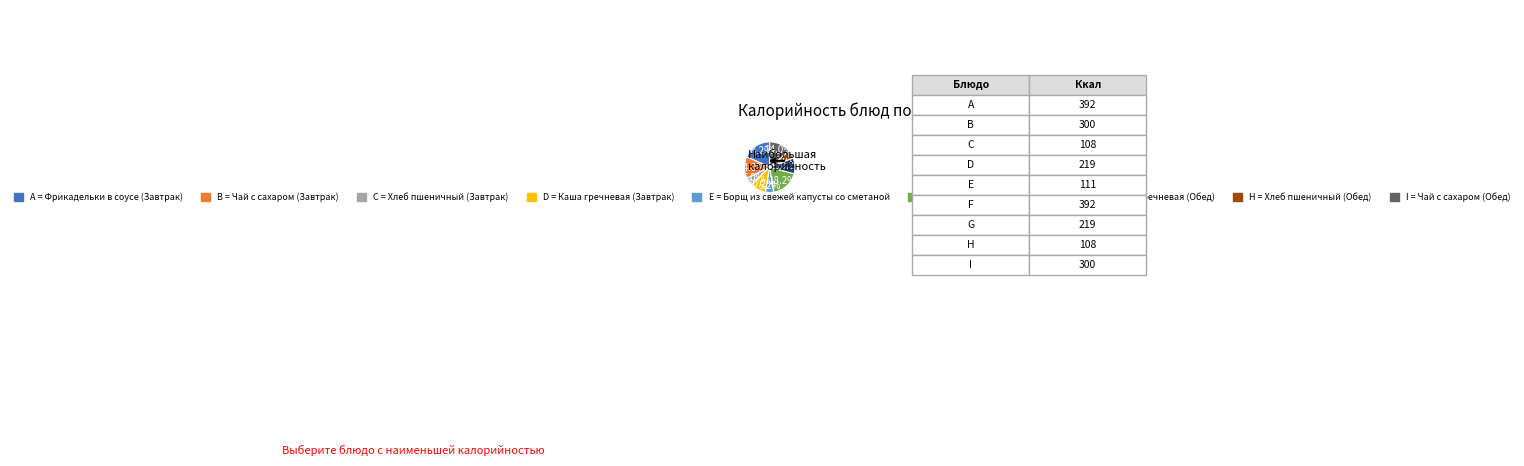

Does any single category account for the majority?

No